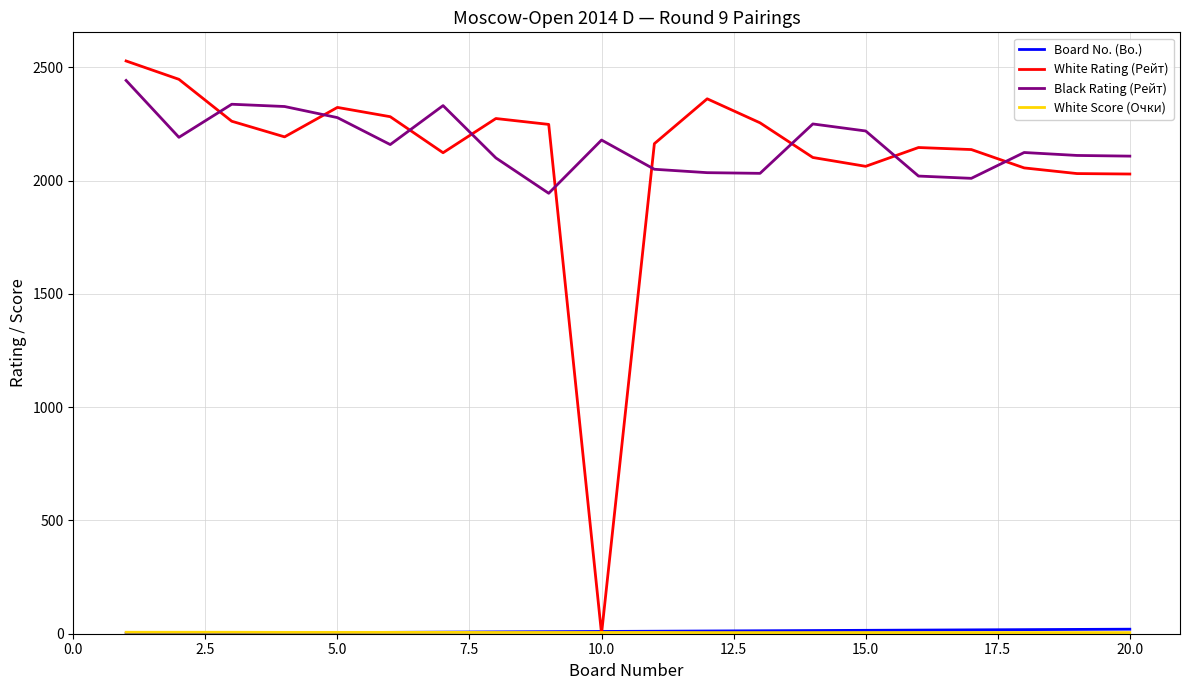

Which series ends up on top after the final intersection of White Rating (Рейт) and Black Rating (Рейт)?

Black Rating (Рейт)